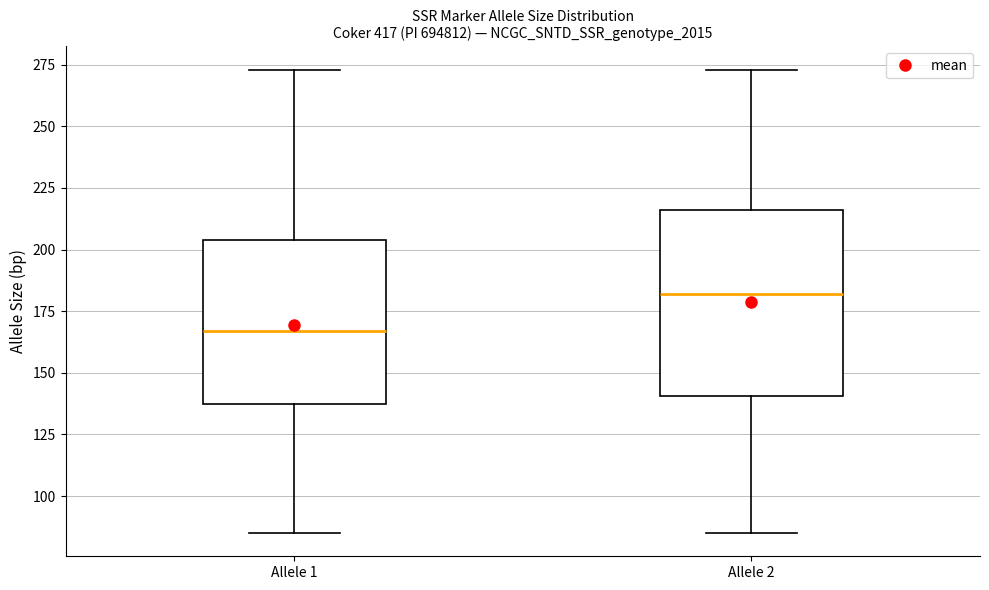

Where does the lower whisker of the box for Allele 2 end on the y-axis? The values are not printed on the chart, so give them approximately, as read against the axis.

85